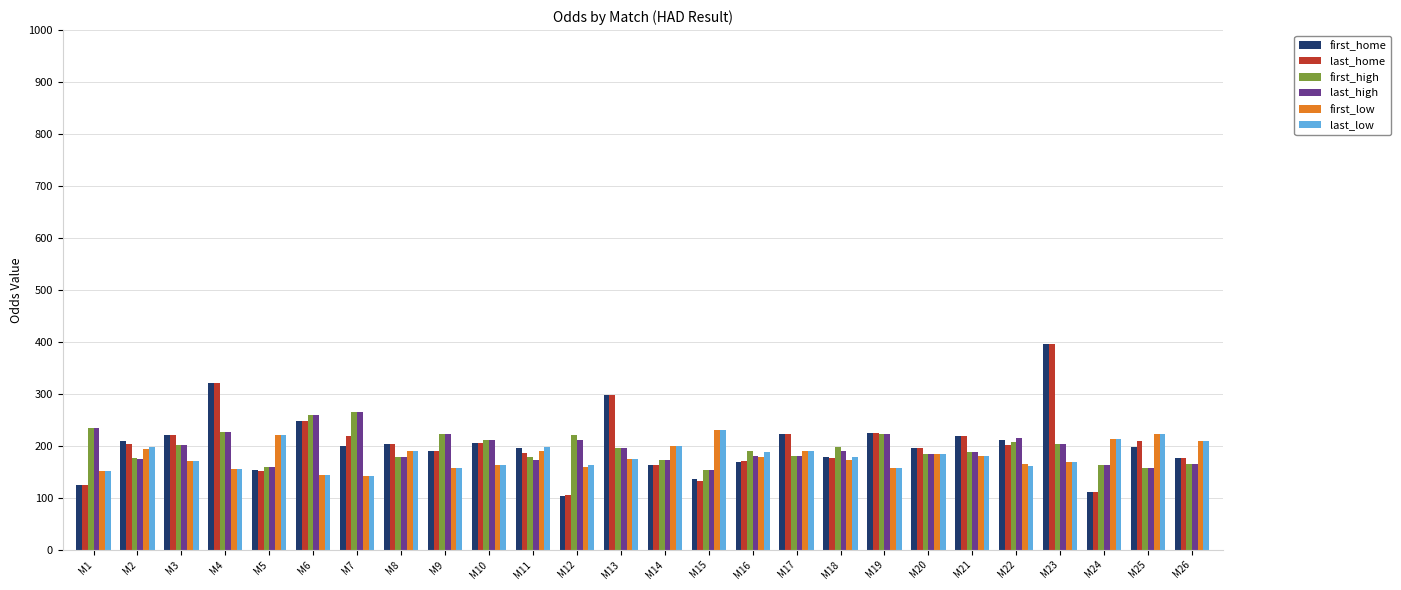

What is the value of the last_high bar at the 14th from the left?

172